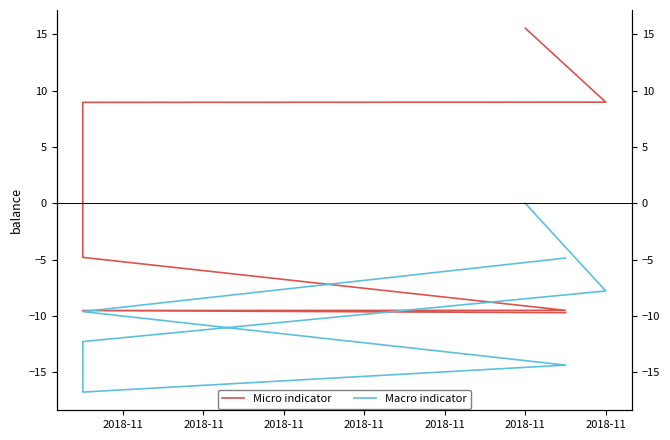

True or false: Micro indicator has a value of -2.6 at 2018-11.

False